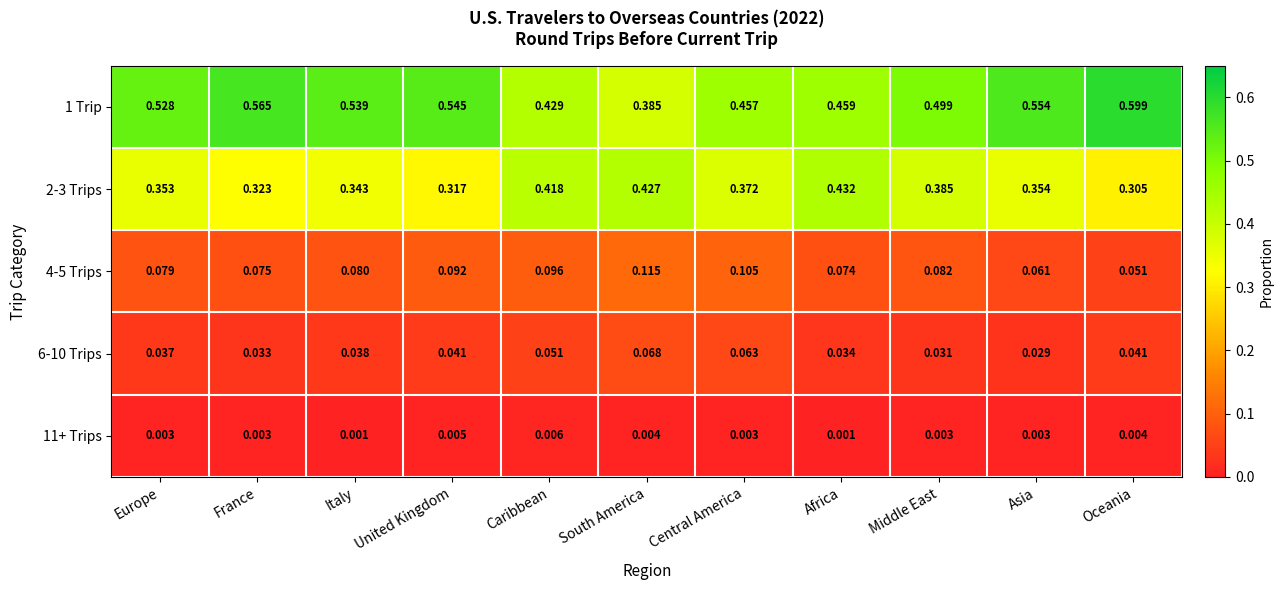

Rank the categories by 1 Trip value from highest to lowest.

Oceania, France, Asia, United Kingdom, Italy, Europe, Middle East, Africa, Central America, Caribbean, South America